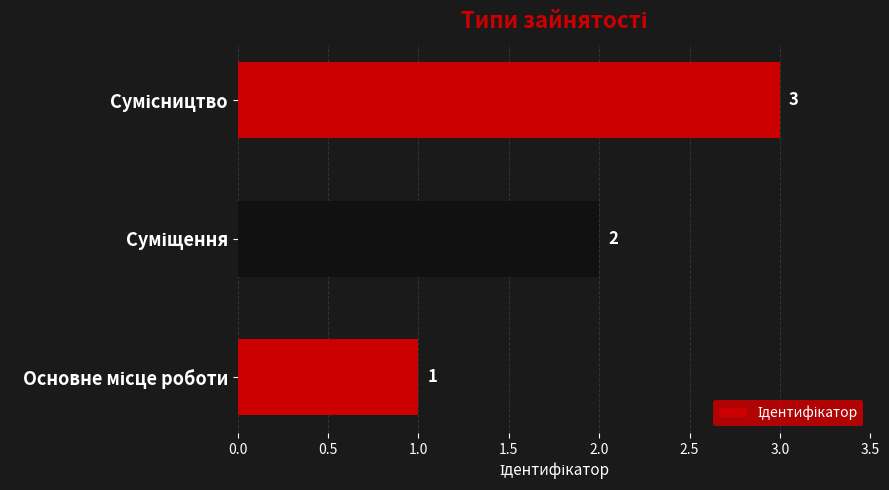

How many distinct data groups are displayed?

1